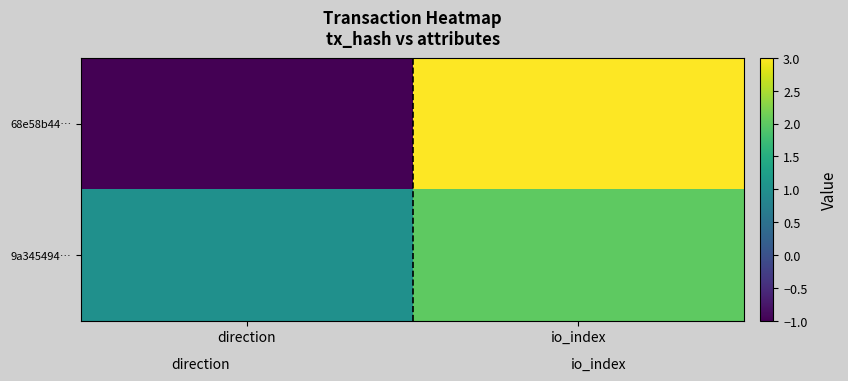

At which category is the sum across all series the highest?

io_index